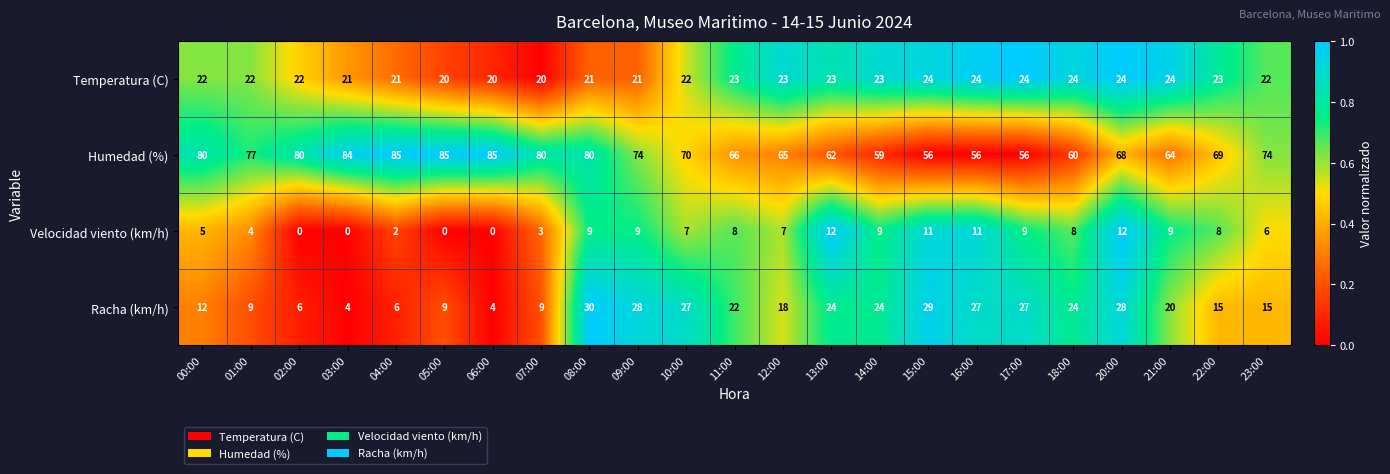

Which series has the largest total across all categories?

Humedad (%)